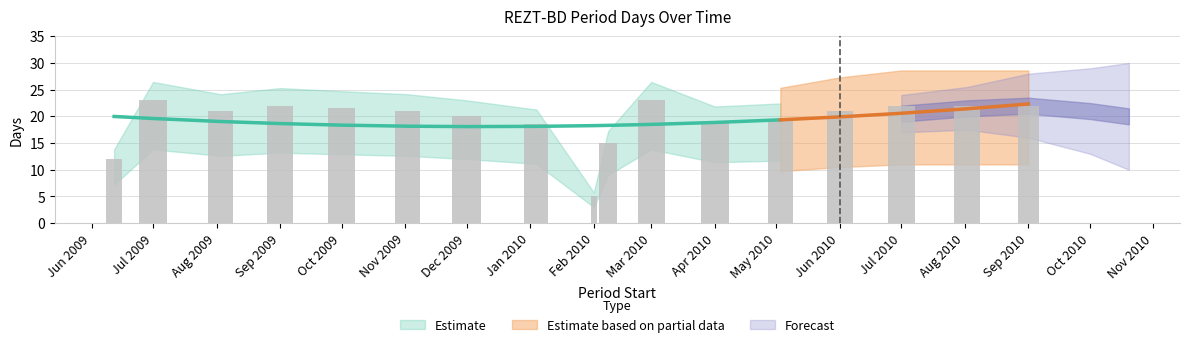

What is the sum of the values at 2010-08-02 and 2010-01-04?

40.5